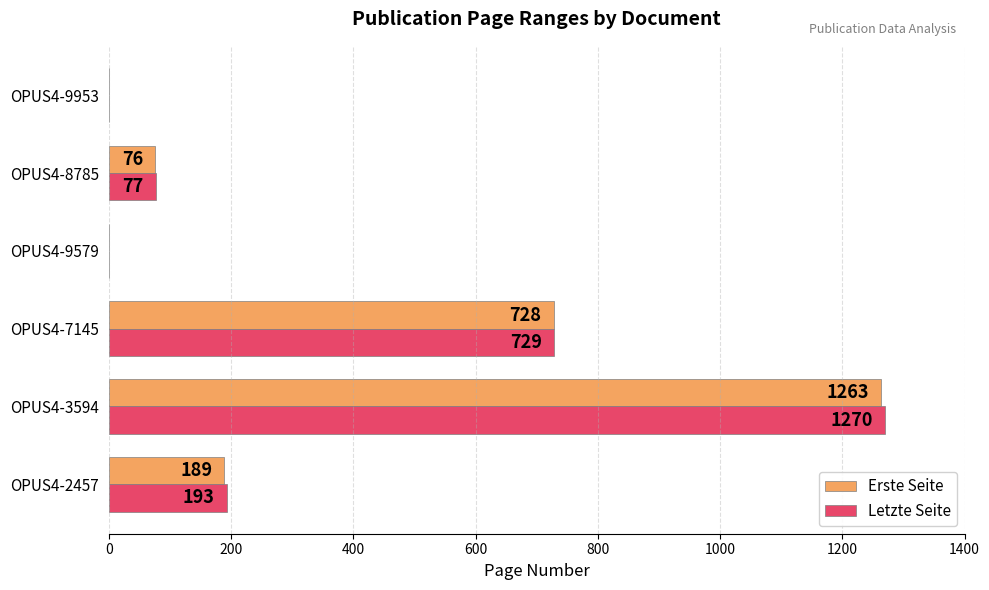

How many data points does each series have?

6